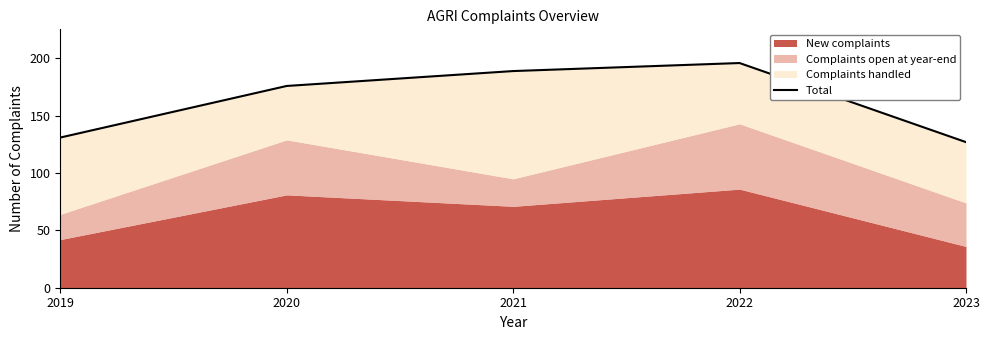

What is the smallest value displayed?

127